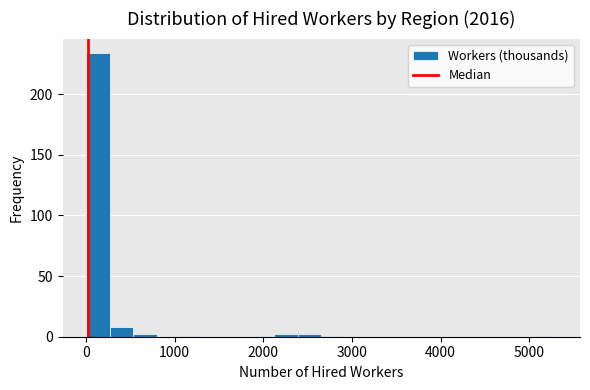

Around what value on the x-axis is the tallest bar? Give the approximate position of its centre, as read against the axis.

100